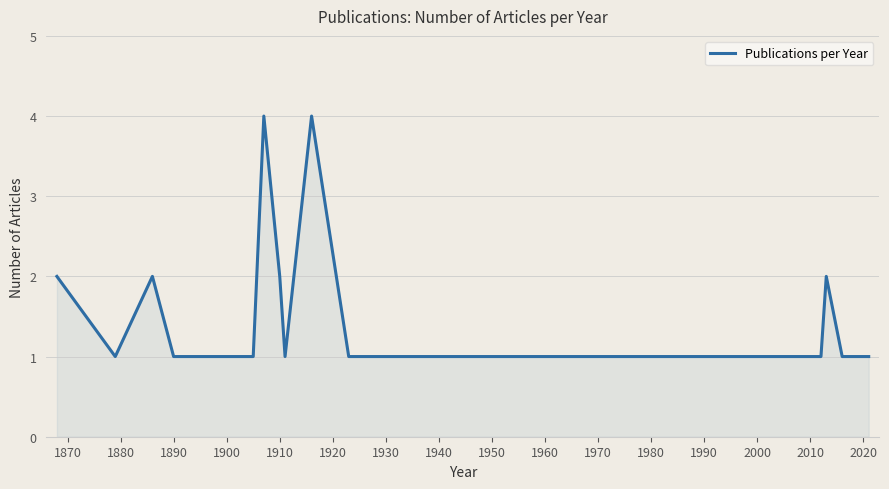

What is the difference between the maximum and minimum values?

3